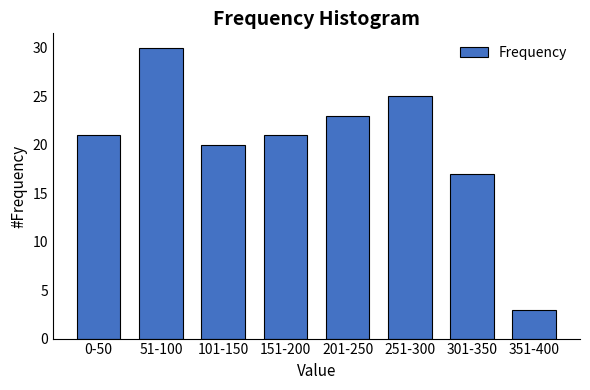

Reading left to right, list all the values displayed in this chart.

21	30	20	21	23	25	17	3